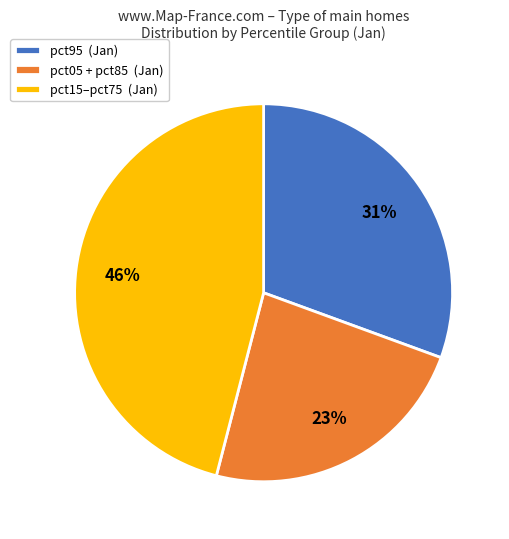

Which category has the smallest portion of the pie?

pct05 + pct85 (Jan)